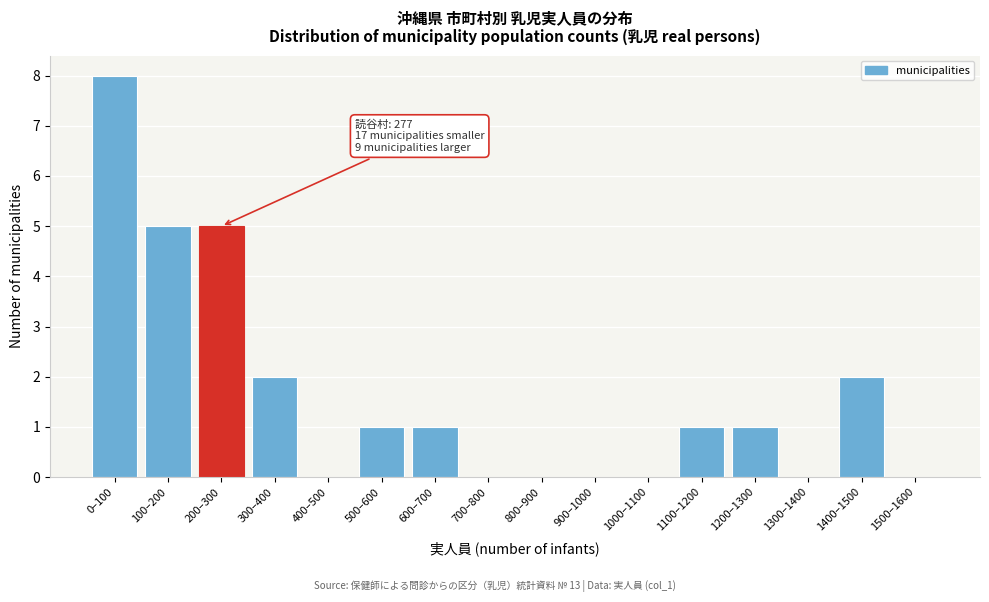

Reading left to right, transcribe all the data shown in this chart.

0–100=8	100–200=5	200–300=5	300–400=2	400–500=0	500–600=1	600–700=1	700–800=0	800–900=0	900–1000=0	1000–1100=0	1100–1200=1	1200–1300=1	1300–1400=0	1400–1500=2	1500–1600=0